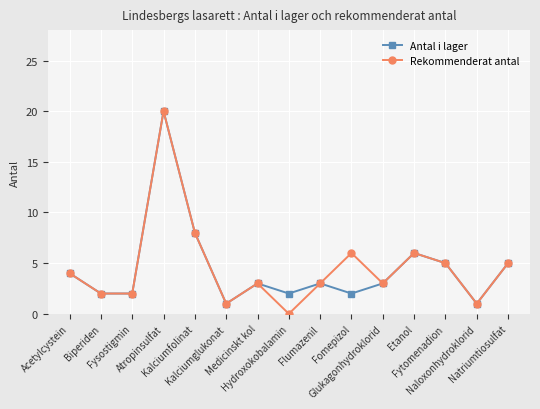

Which category has the lowest value in the Rekommenderat antal series?

Hydroxokobalamin